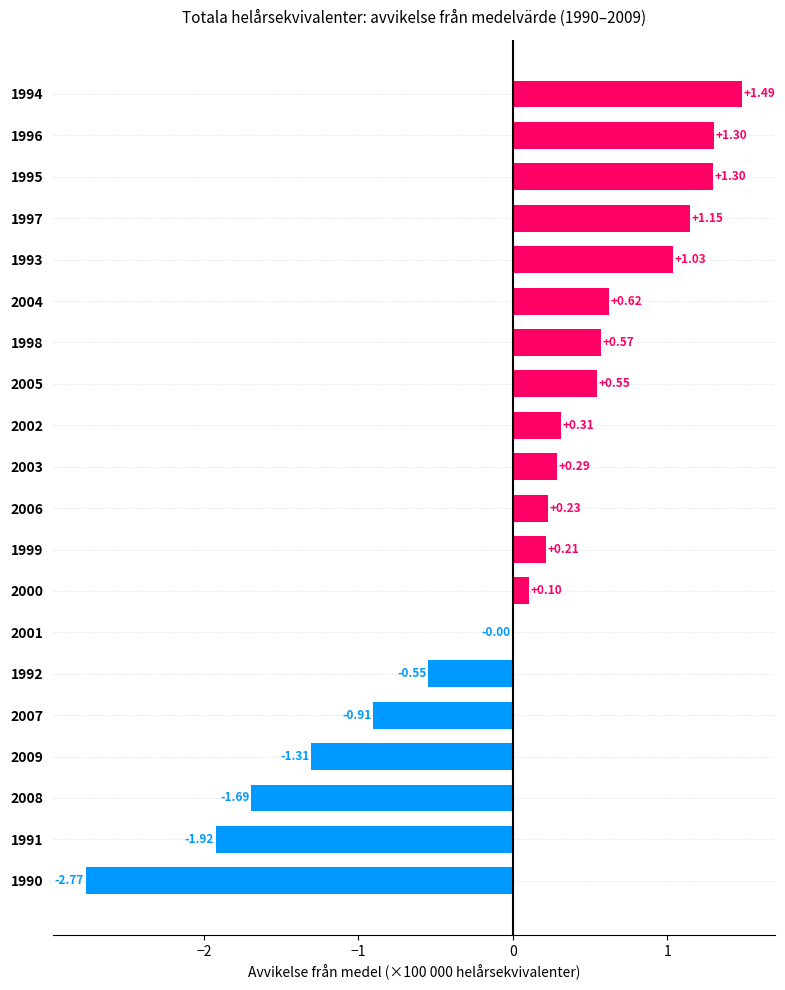

Between 2009 and 1993, which is larger?

1993